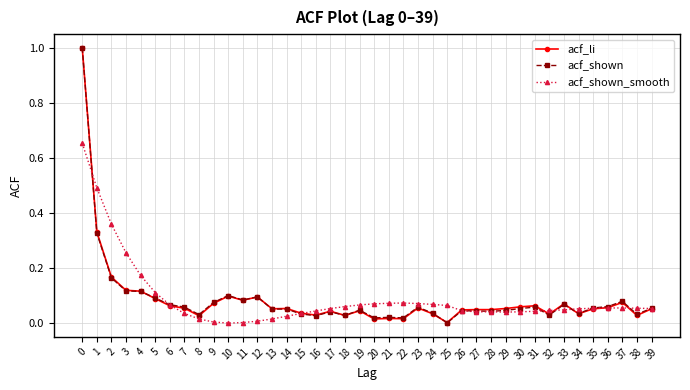

Is the value of acf_li at 4 greater than the value of acf_shown_smooth at 34?

Yes